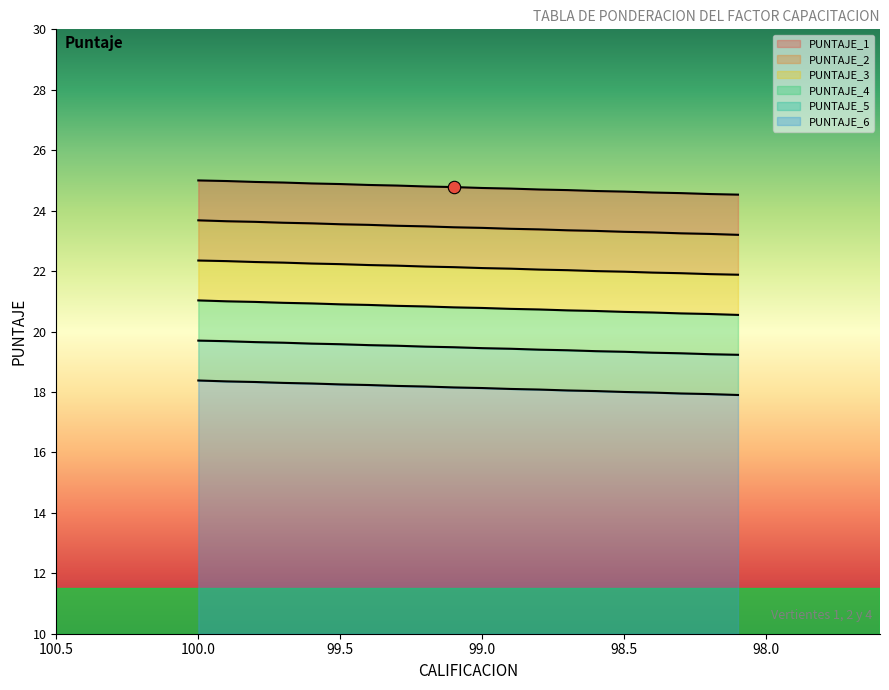

At which category is the sum across all series the highest?

100